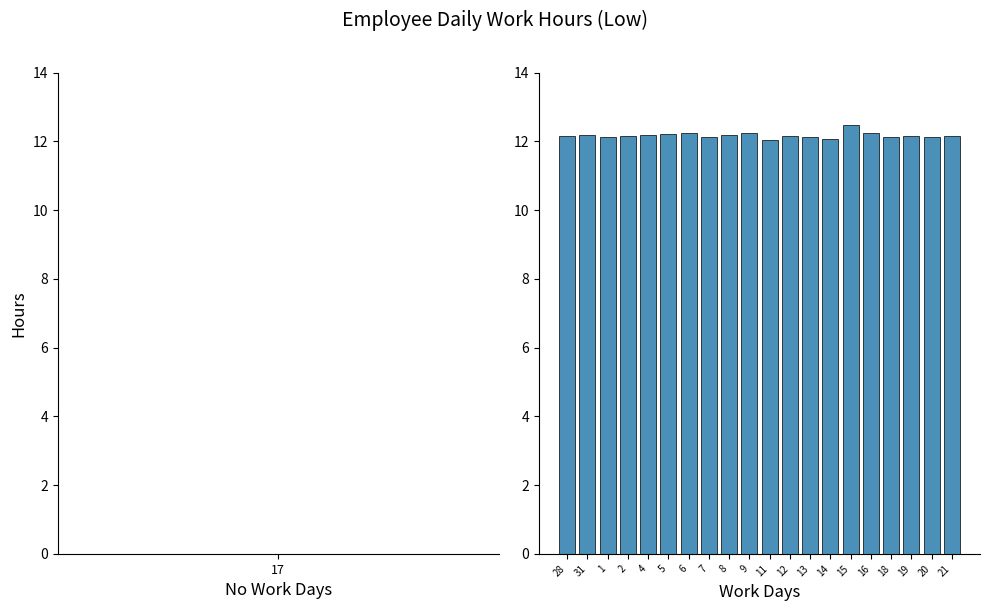

What is the maximum value shown in the chart?

12.5